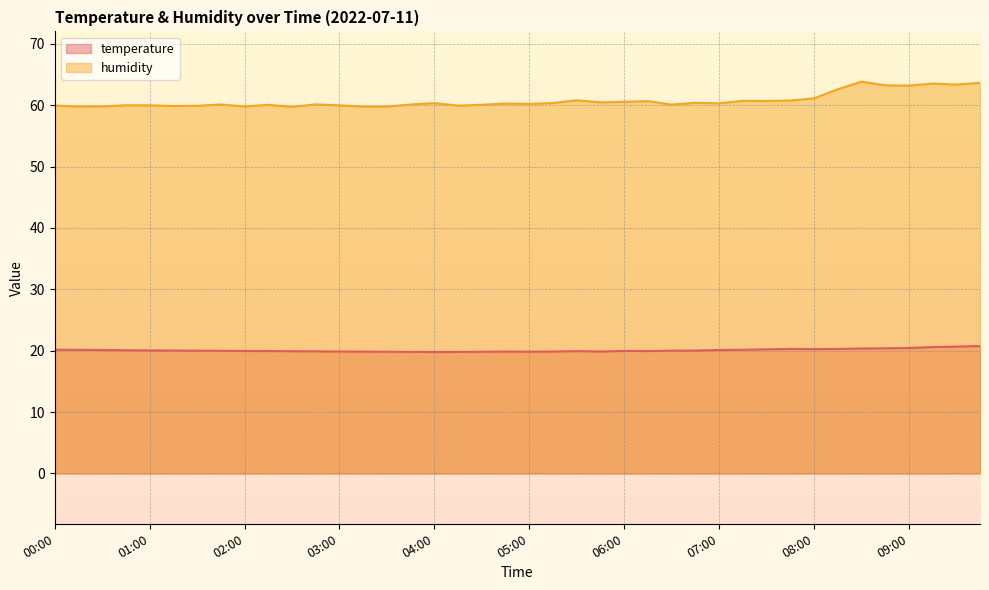

What is the difference between the maximum and minimum values in the humidity series?

4.1